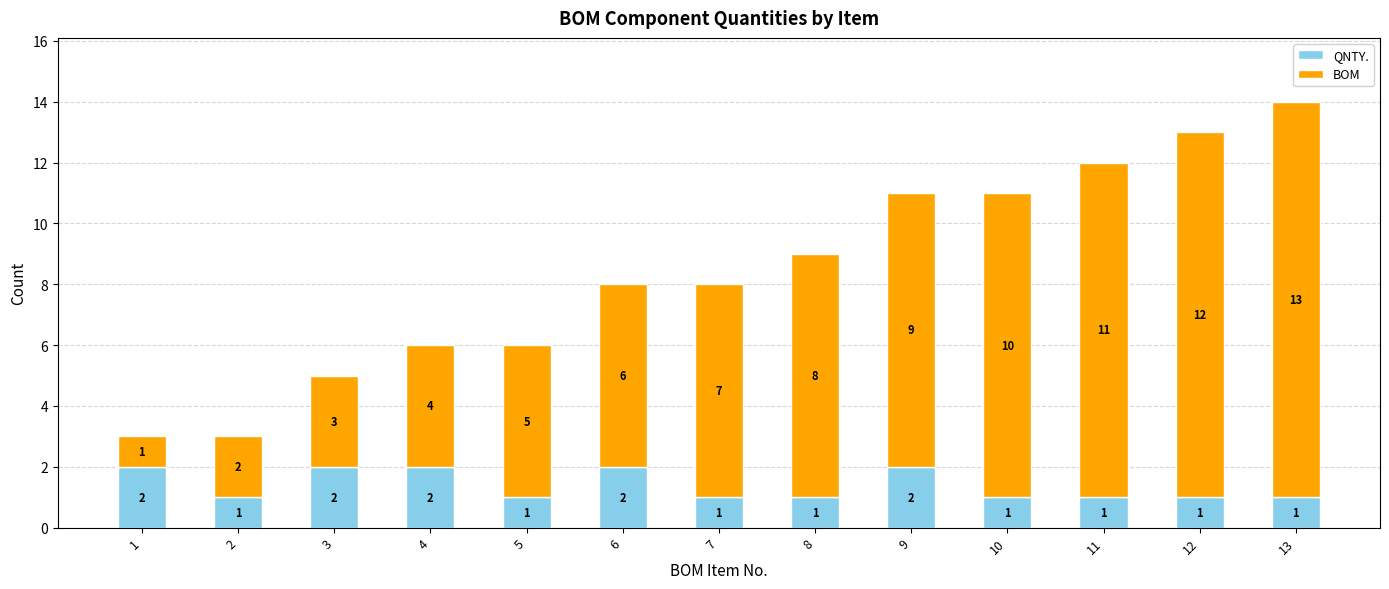

True or false: QNTY. has a value of 1 at 8.

True